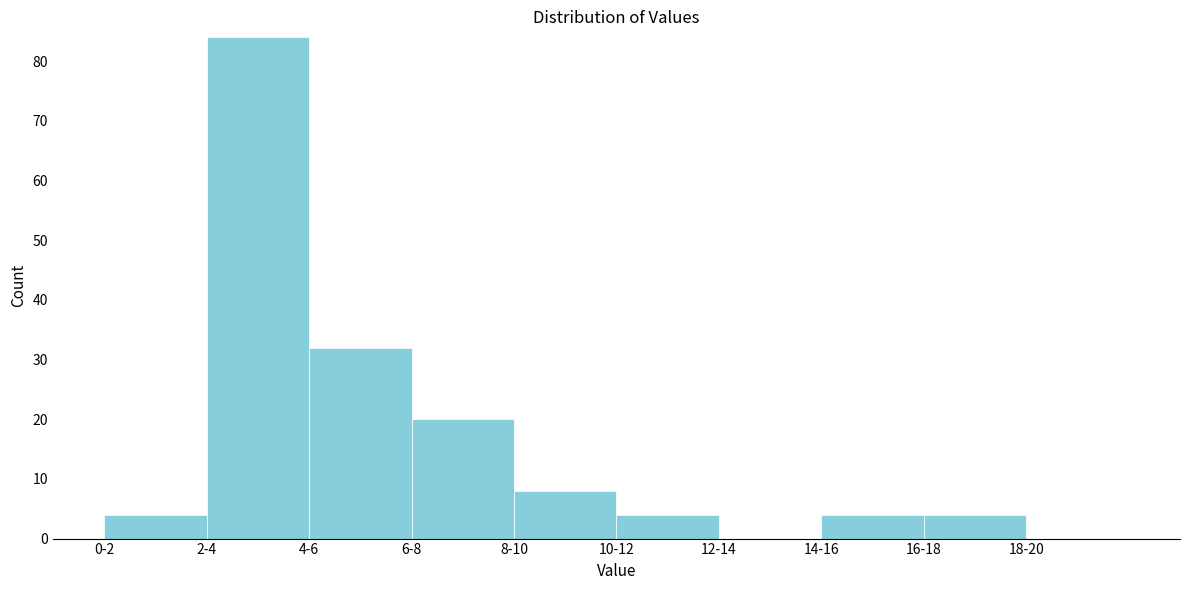

Reading right to left, list all the values displayed in this chart.

18-20=0	16-18=4	14-16=4	12-14=0	10-12=4	8-10=8	6-8=20	4-6=32	2-4=84	0-2=4